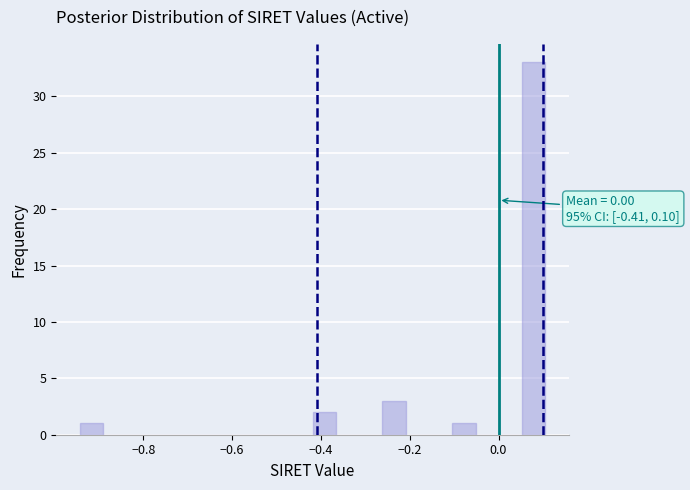

Around what value on the x-axis is the tallest bar? Give the approximate position of its centre, as read against the axis.

0.08